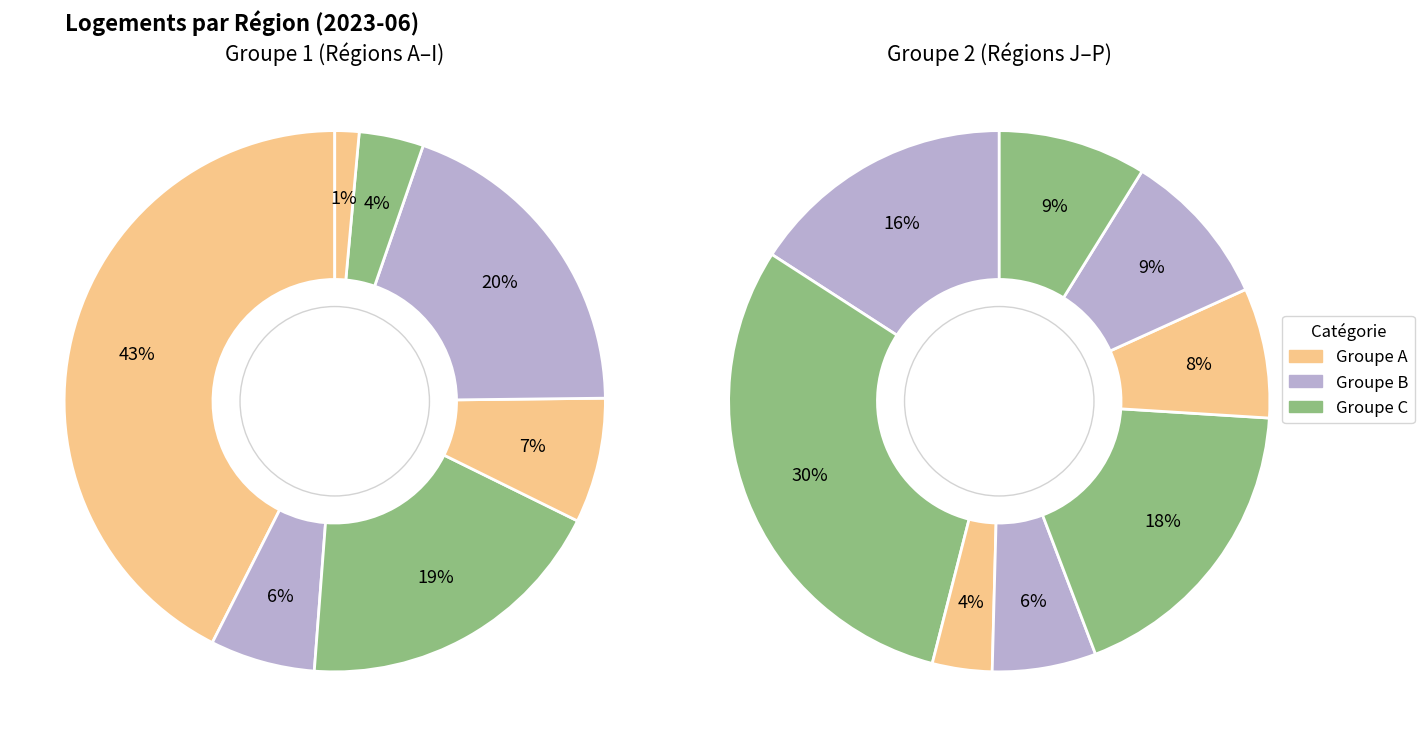

Between Auvergne-Rhône-Alpes and Occitanie, which is larger?

Auvergne-Rhône-Alpes